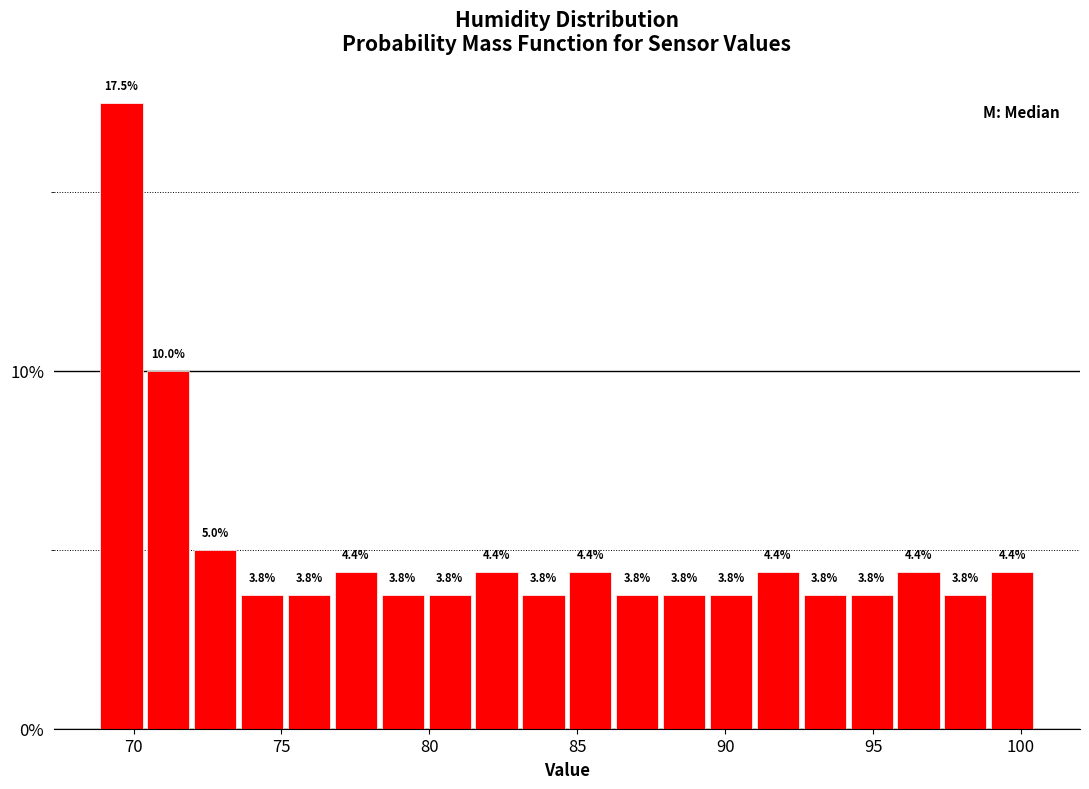

Read against the x-axis, roughly where is the centre of the tallest bar?

69.5